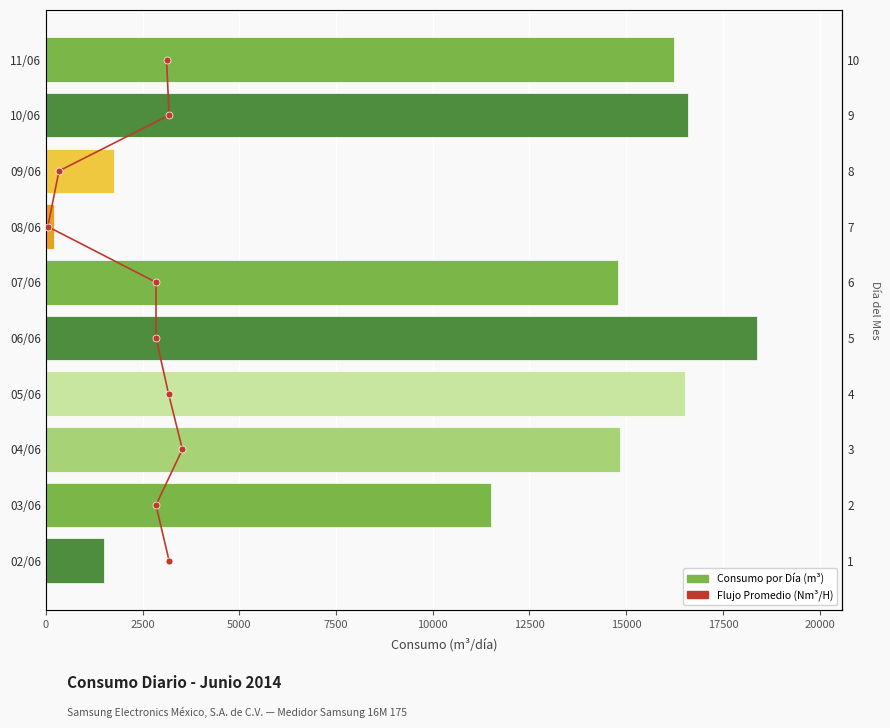

What is the sum of the Flujo Promedio (Nm³/H) values at 7500 and 10000?

7